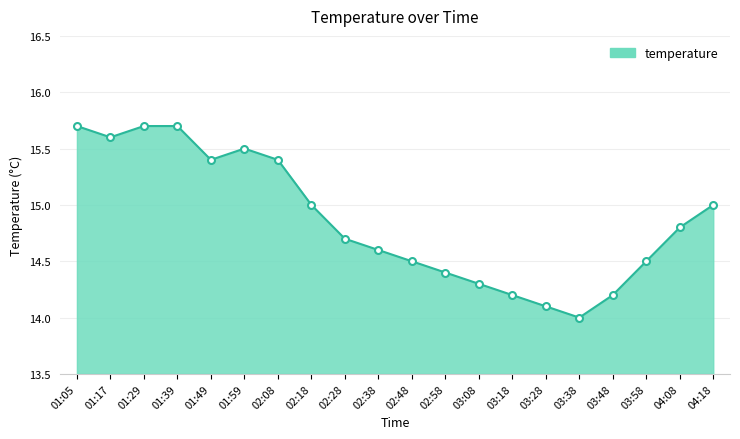

What is the value of the 8th point from the left?

15.0